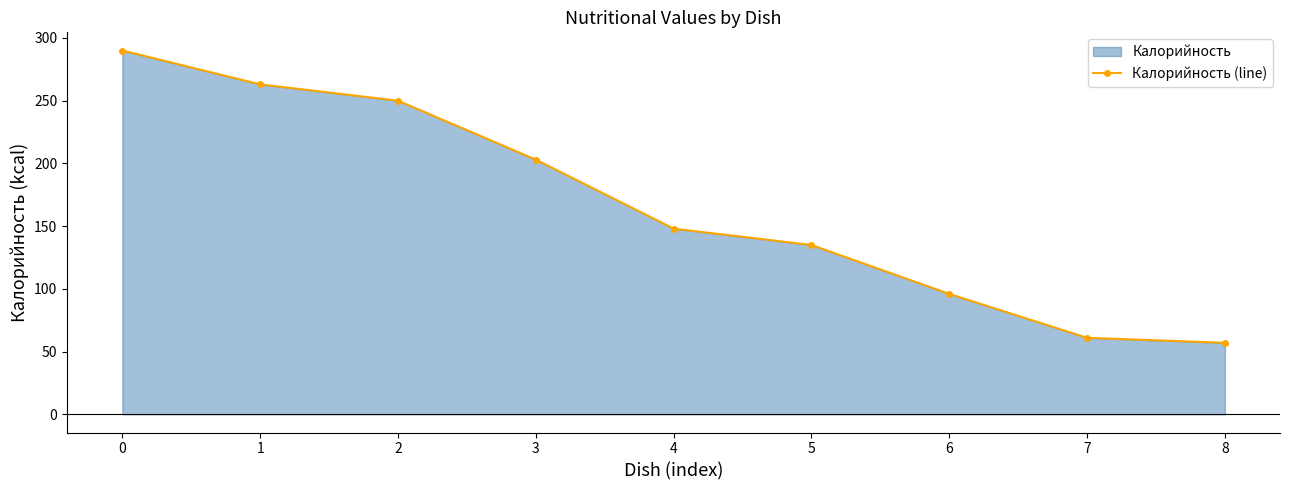

The chart shows a value of 61 at 7. True or false?

True